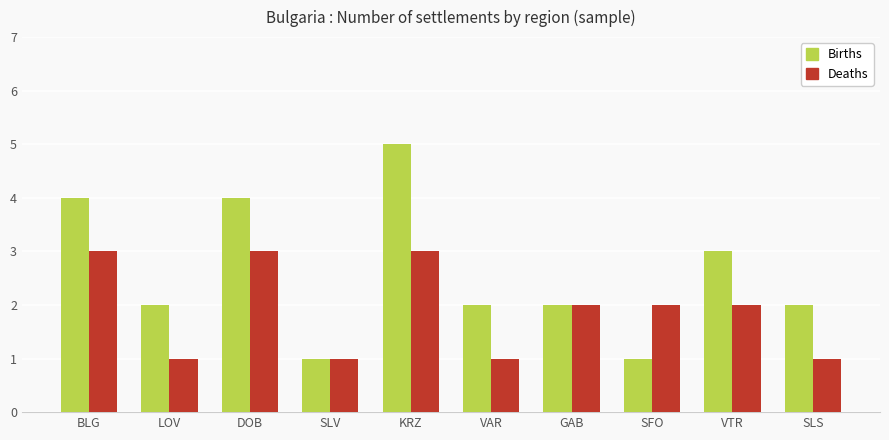

What is the label of the 1st bar from the left?

BLG